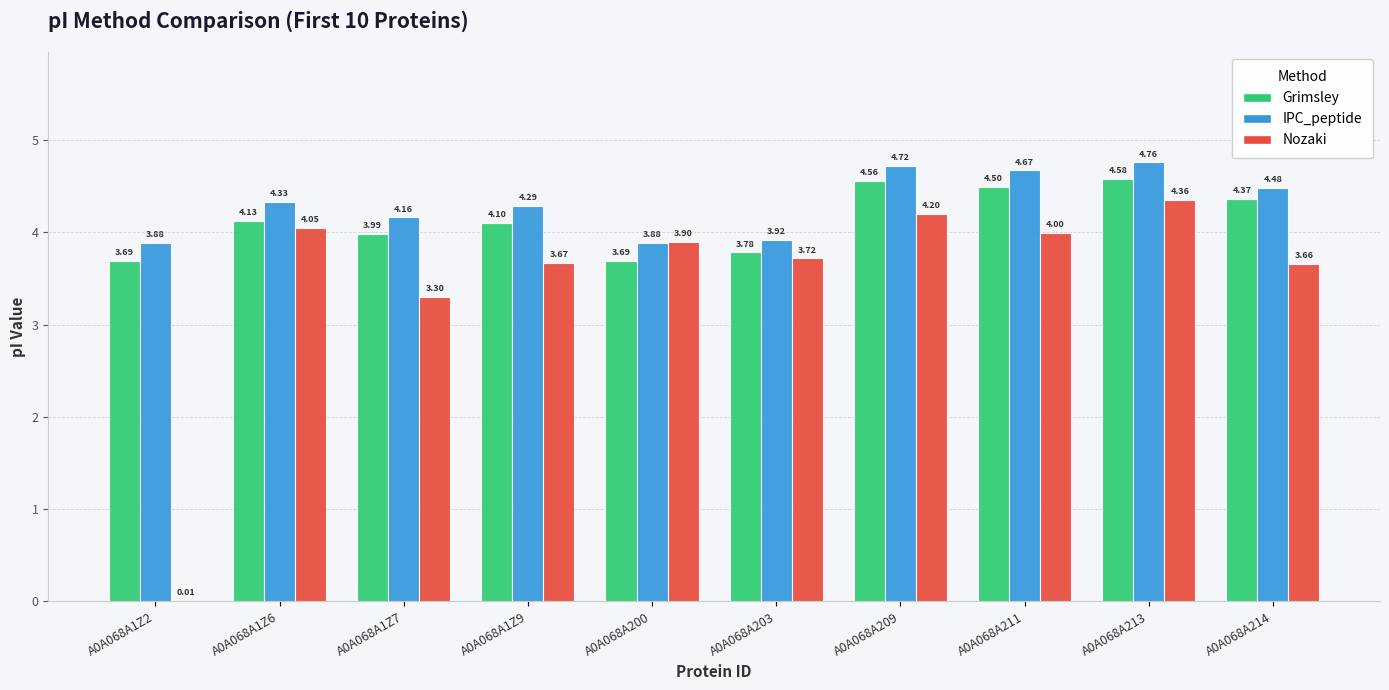

Which series changed the most between A0A068A1Z6 and A0A068A200?

IPC_peptide